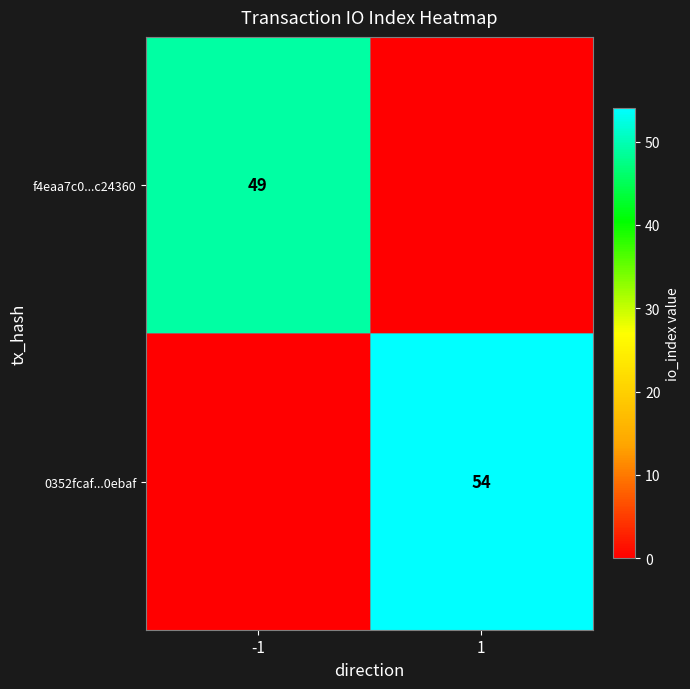

The value of 0352fcaf...0ebaf at 1 is 12. True or false?

False